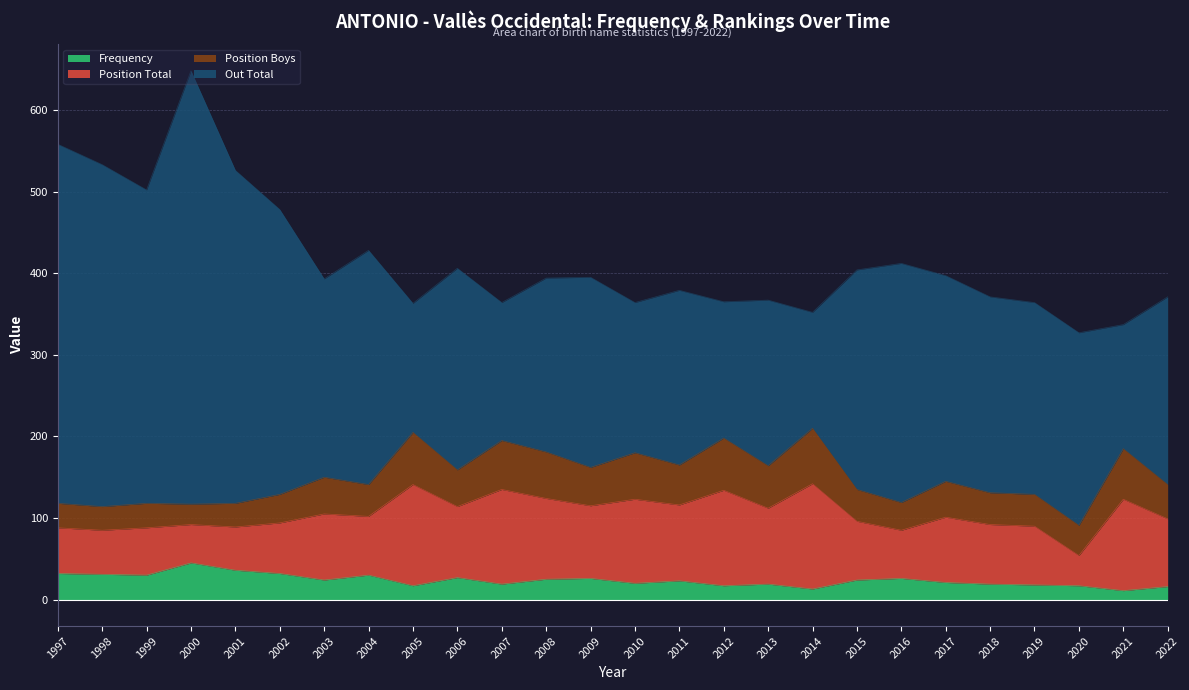

What is the maximum value for Frequency?

45